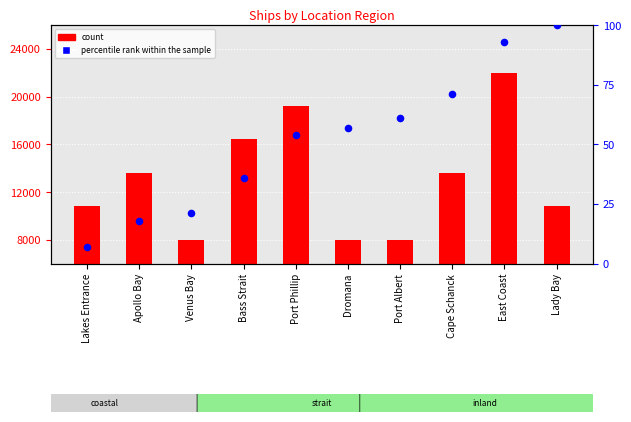

Is the value of count at Bass Strait greater than the value of percentile rank within the sample at Apollo Bay?

Yes